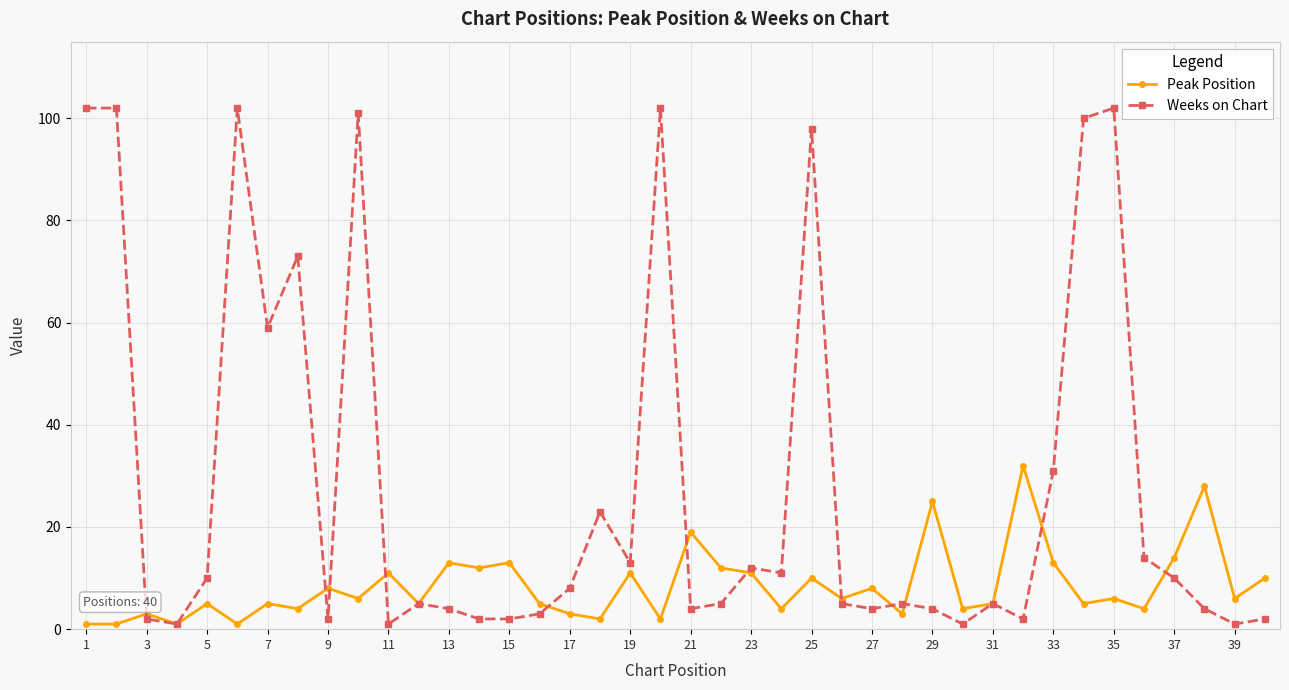

True or false: Peak Position has more than 1 interior local peaks.

True